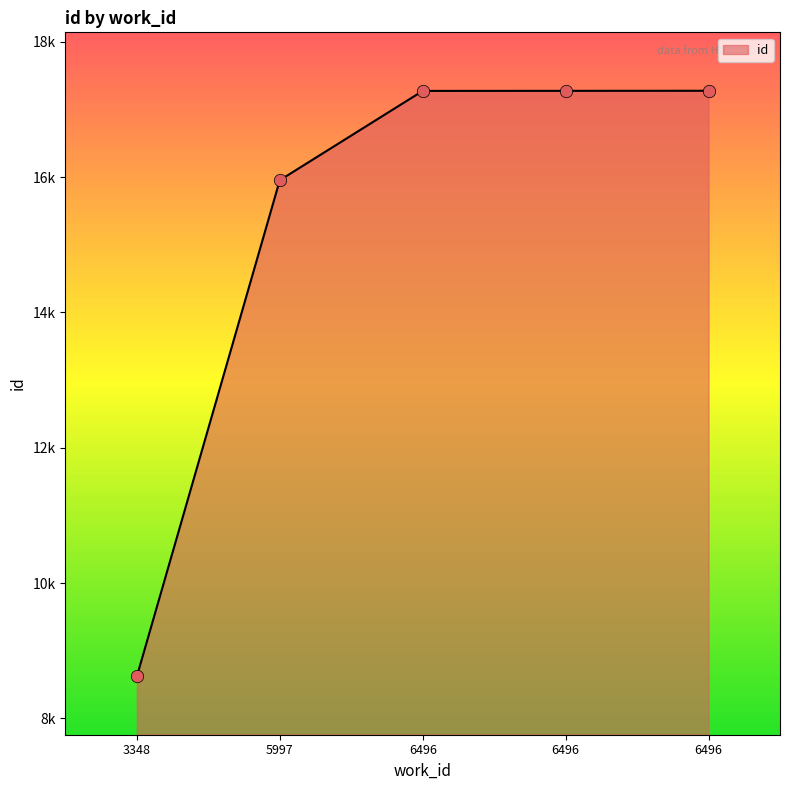

What is the change in value from 6496 to 6496?

+2